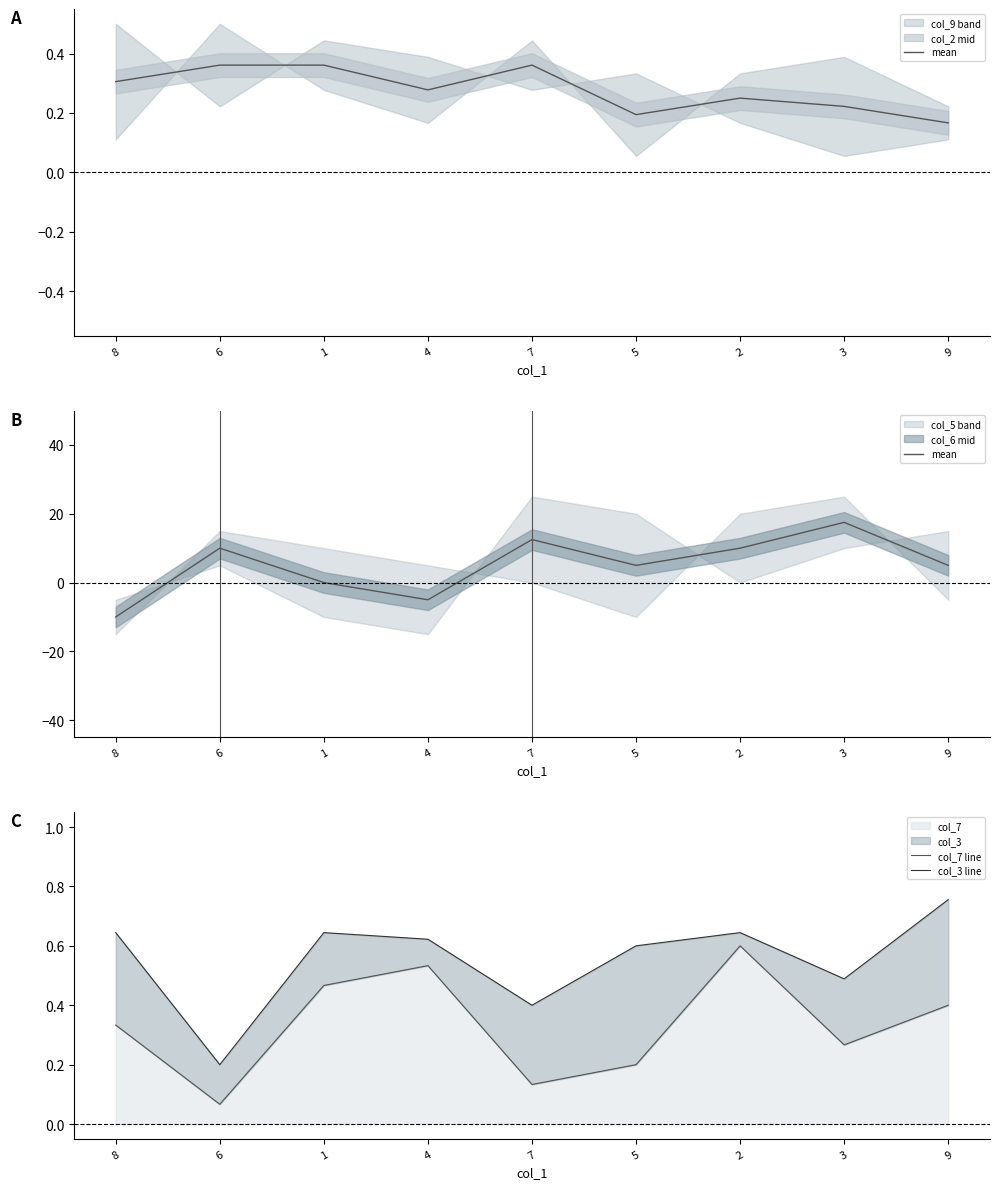

How many times do col_7 line and mean cross each other?

3